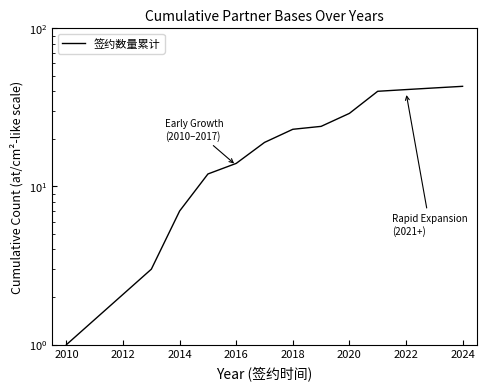

True or false: there are more than 2 points higher than both neighbors.

False